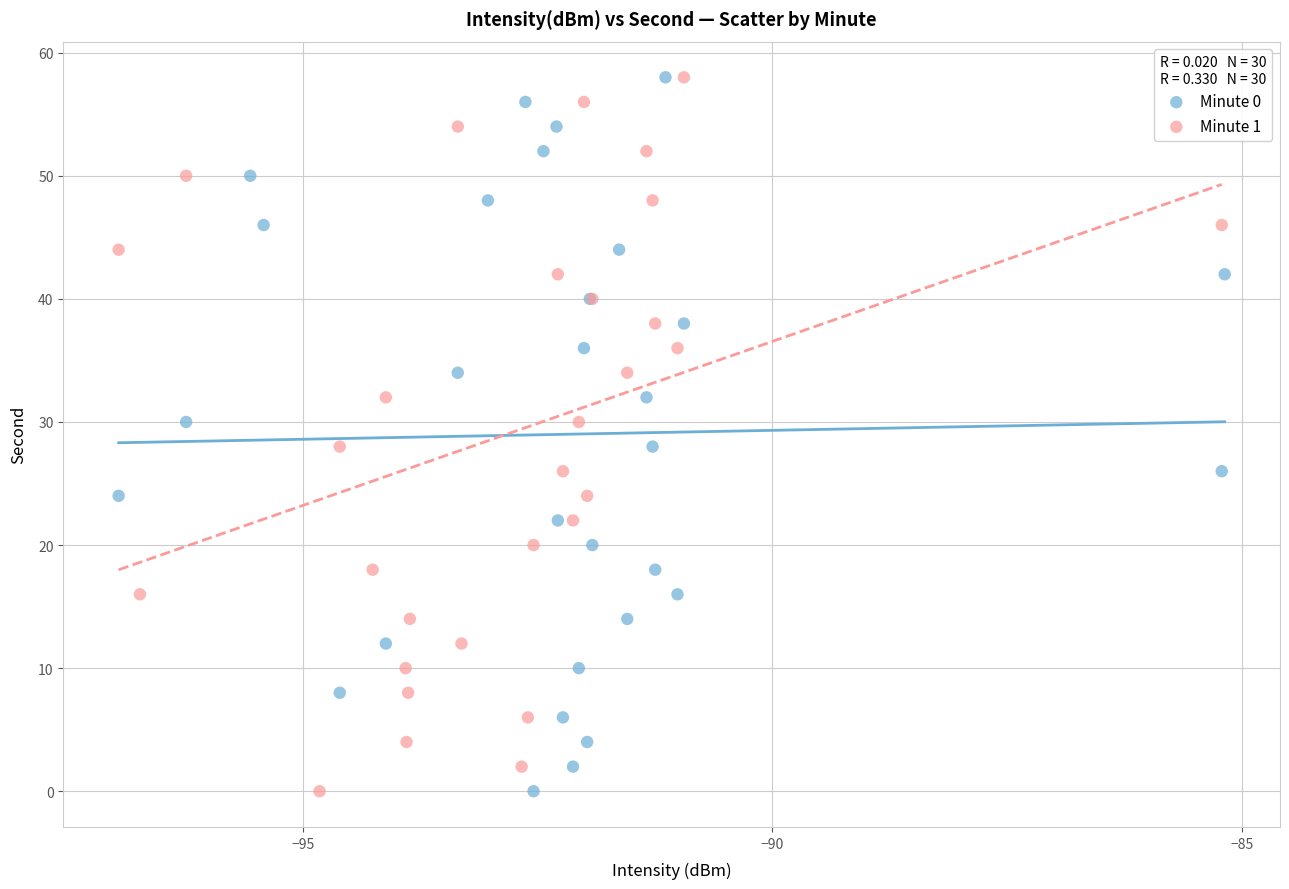

What are all the series names shown in the legend?

Minute 0, Minute 1